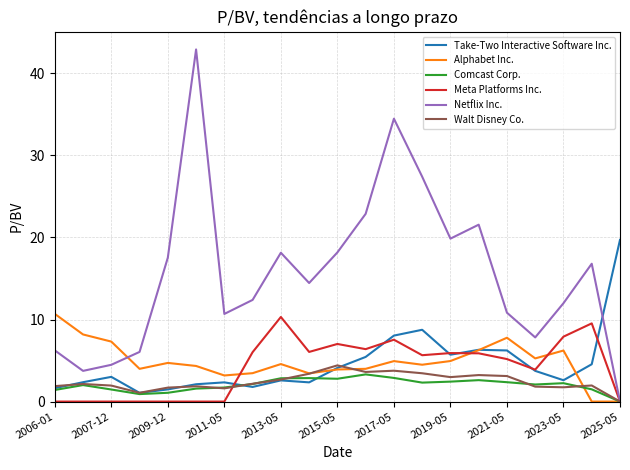

True or false: Alphabet Inc. and Comcast Corp. intersect in this chart.

True